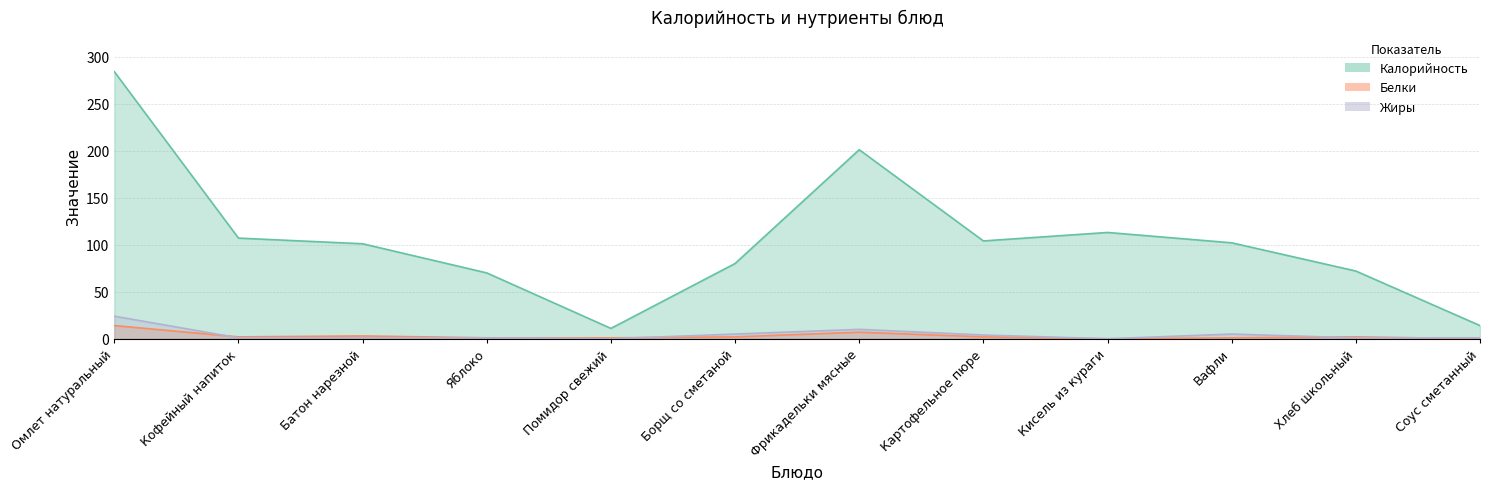

The value of Жиры at Яблоко is 1. True or false?

False